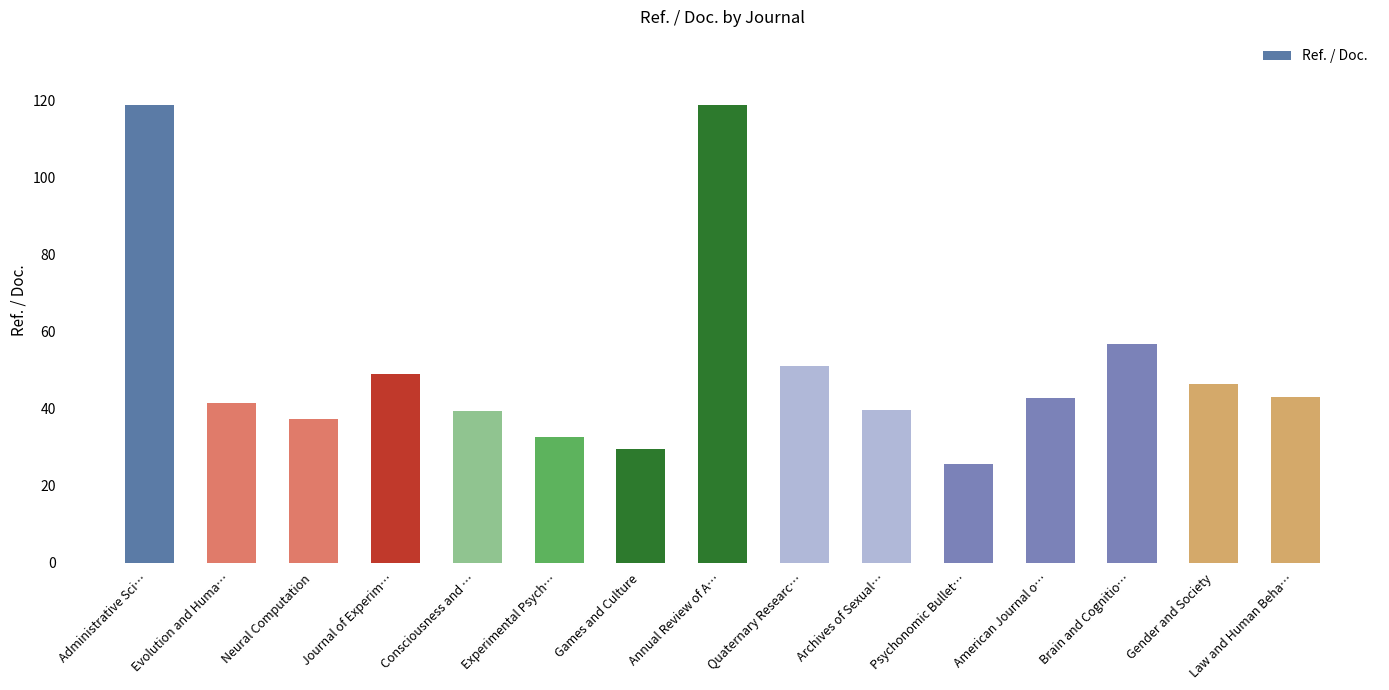

What is the change in value from Experimental Psych… to Archives of Sexual…?

+6.9